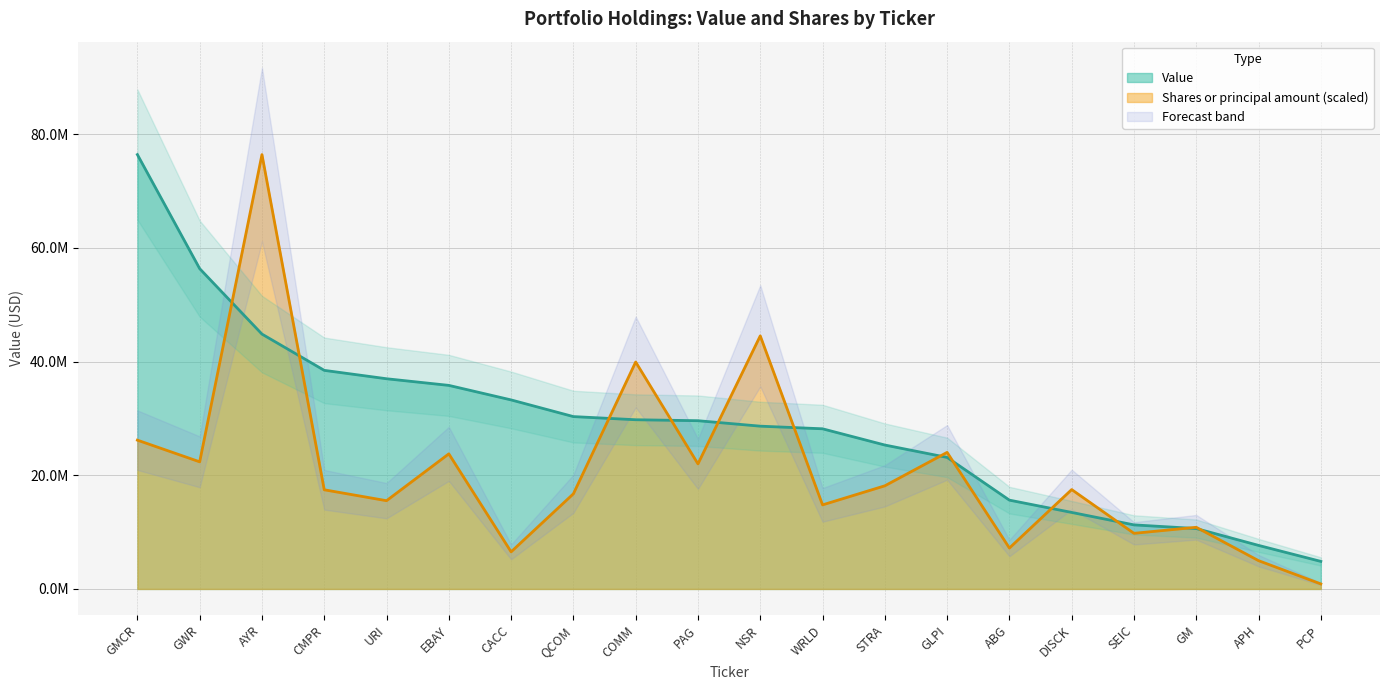

At AYR, list the series in order from largest to smallest.

Shares or principal amount, Value